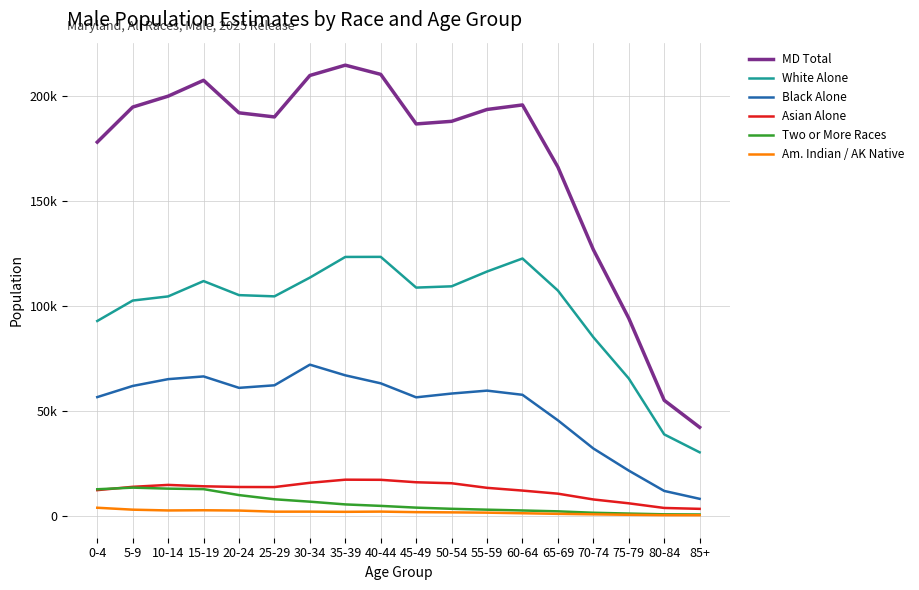

Which series has the largest range (max minus min)?

MD Total